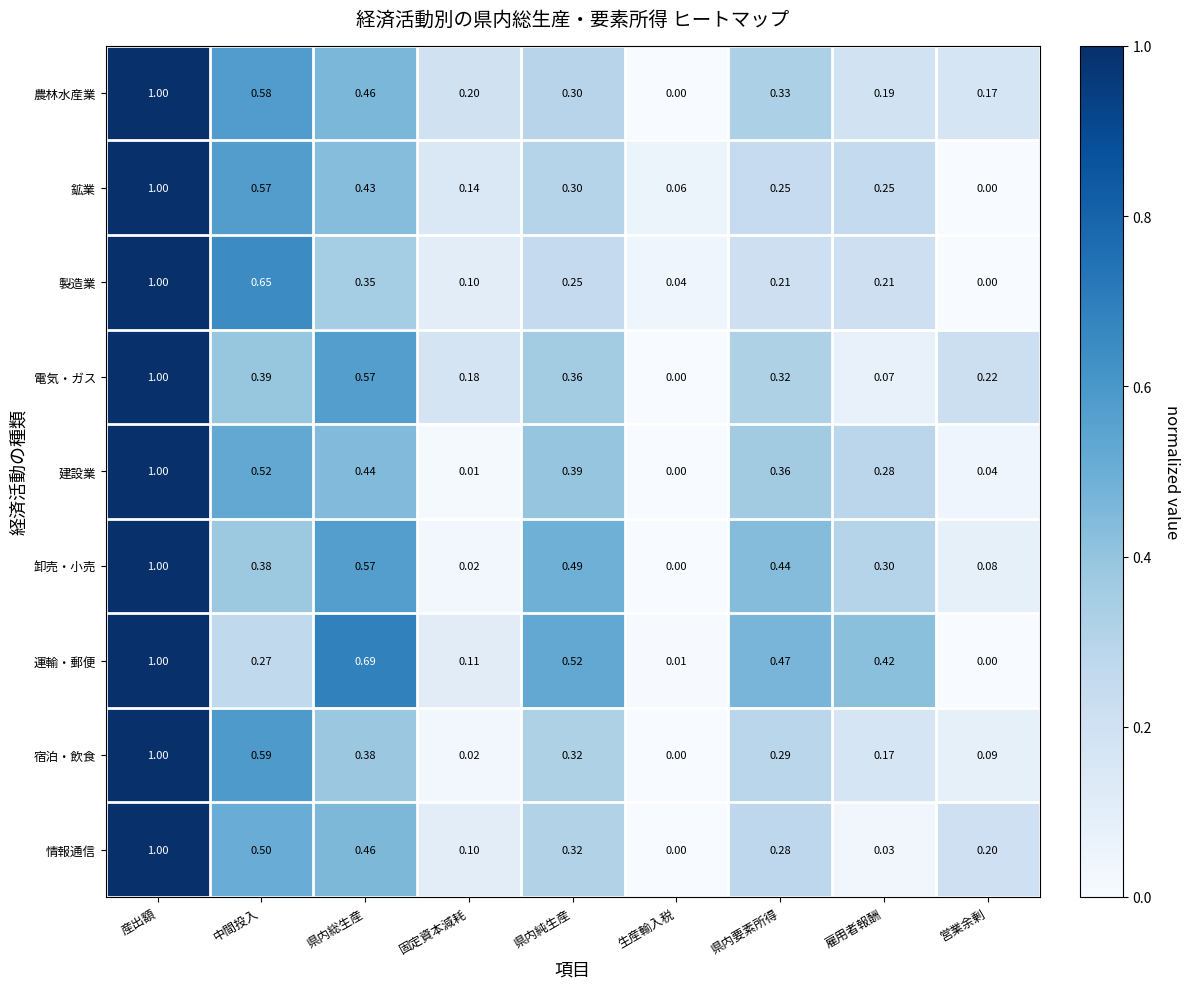

Which series has the largest total across all categories?

運輸・郵便